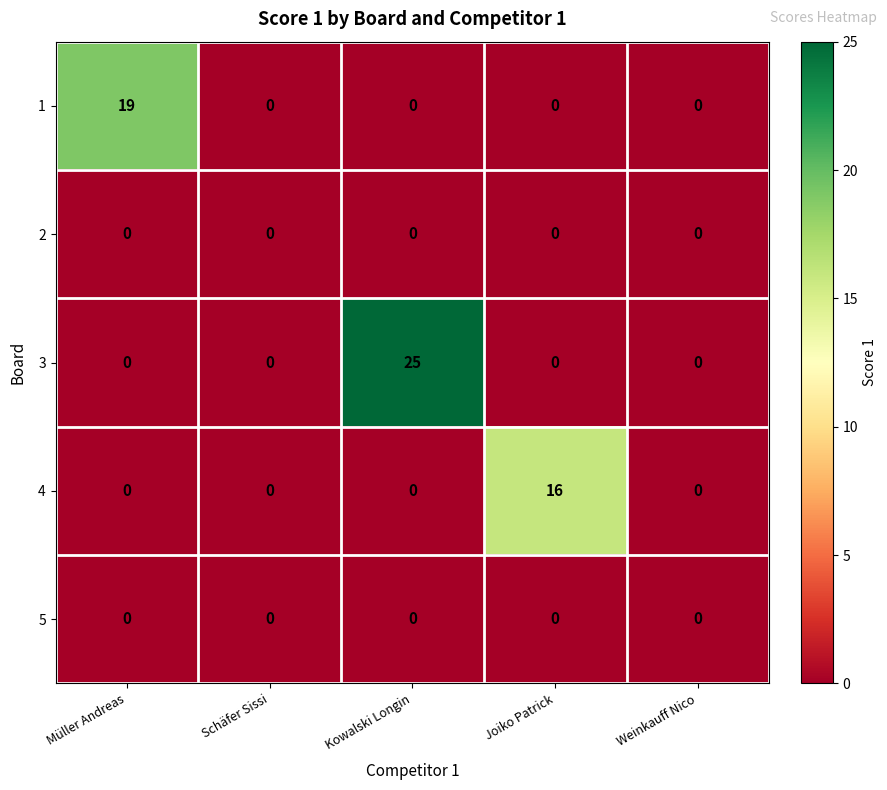

What is the average value of the 3 series?

5